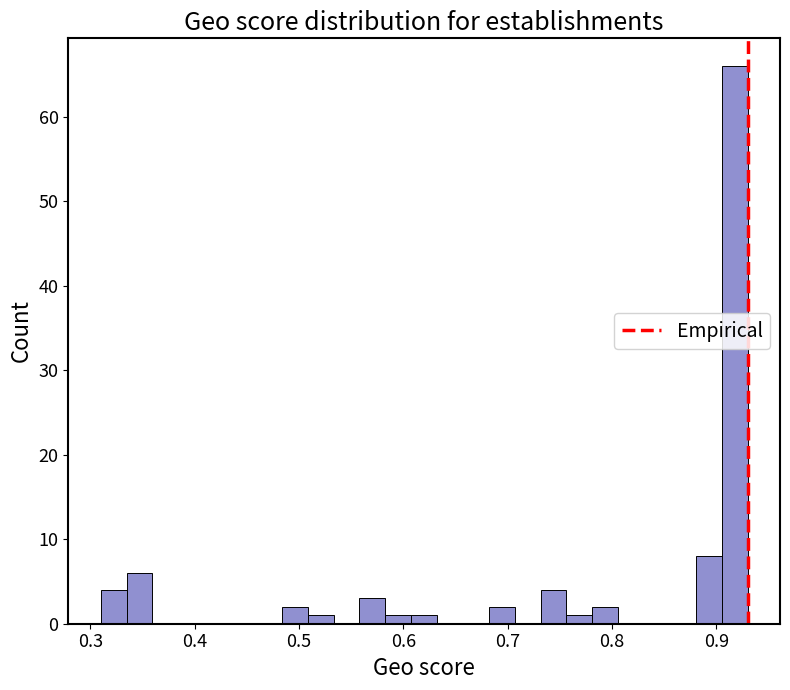

Around what value on the x-axis is the tallest bar? Give the approximate position of its centre, as read against the axis.

0.92